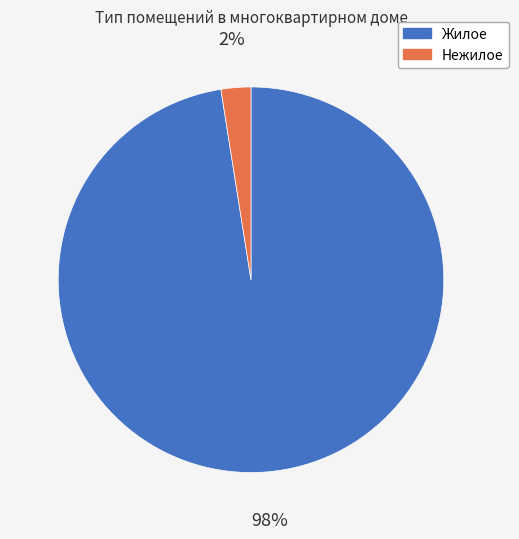

Is there a majority slice in this chart?

Yes